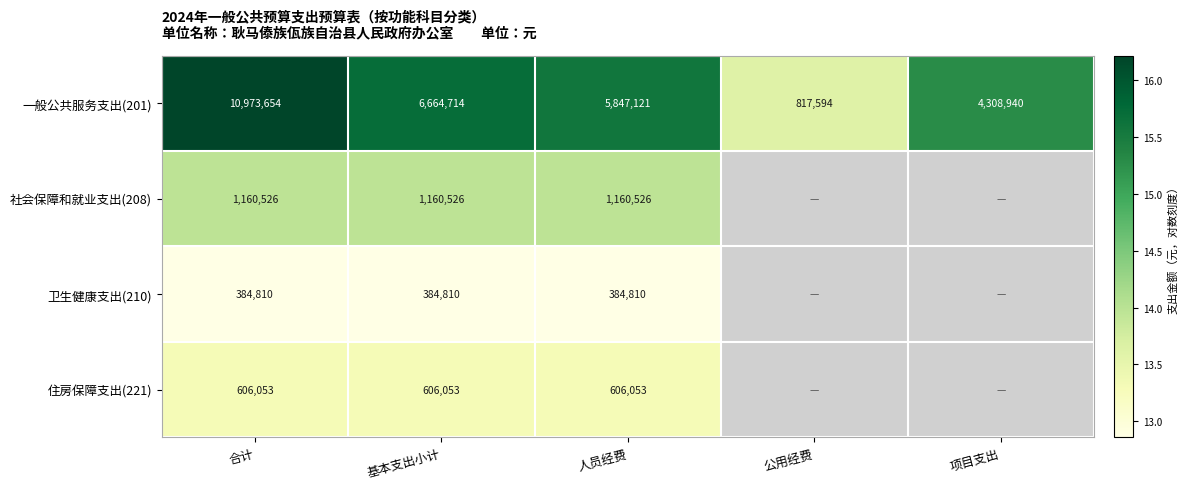

At which label is 一般公共服务支出(201) closest to 5895624?

人员经费